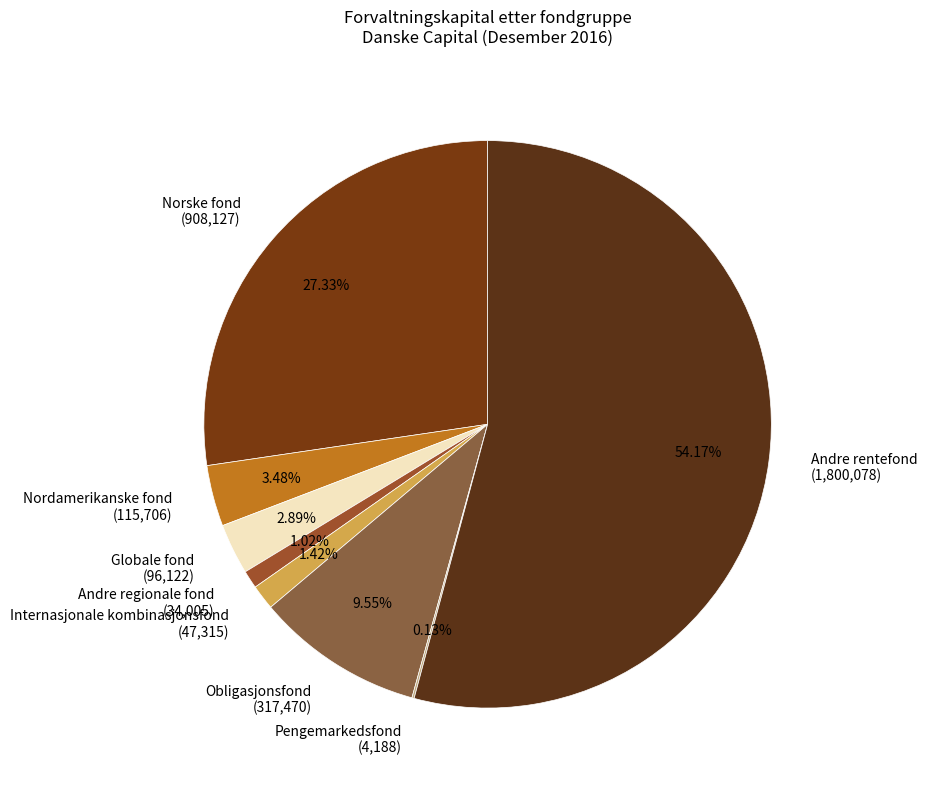

Which has a higher value, Internasjonale kombinasjonsfond (47,315) or Nordamerikanske fond (115,706)?

Nordamerikanske fond (115,706)